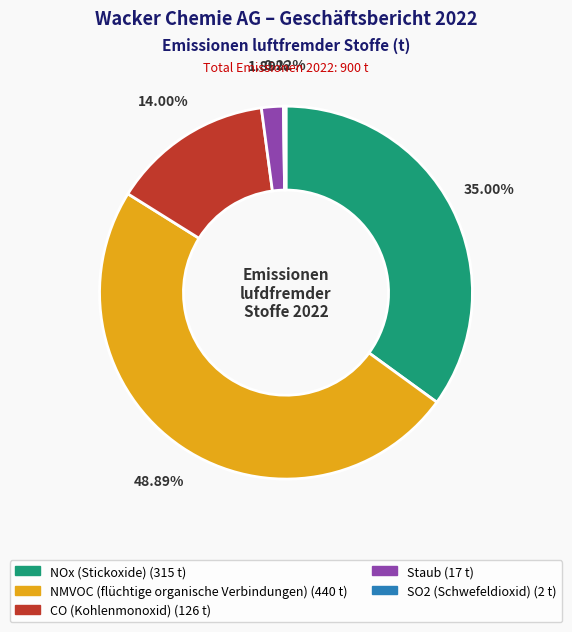

Is Staub the majority of the pie?

No